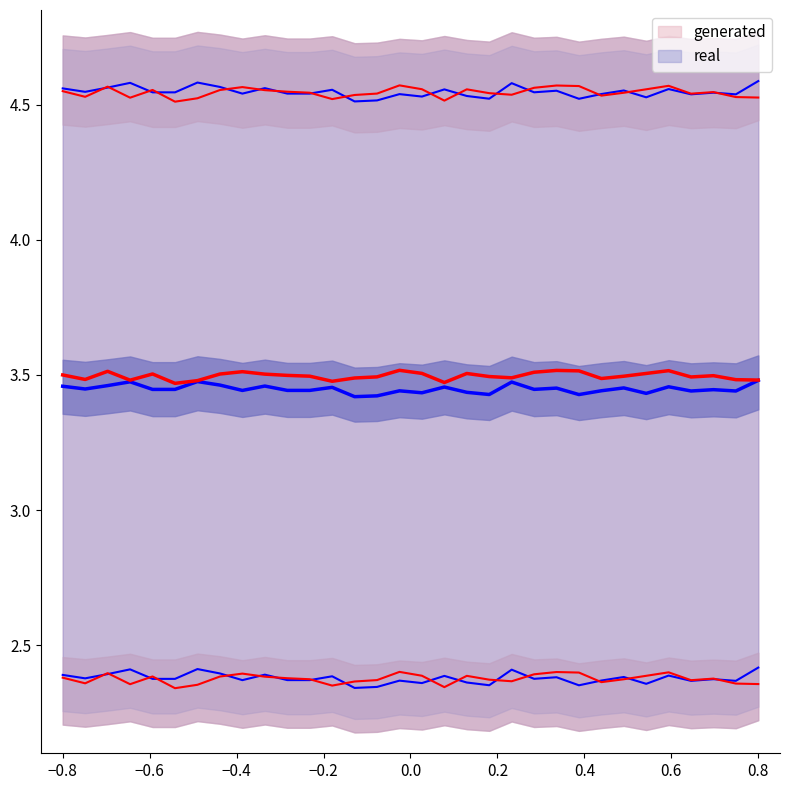

At which category is the sum across all series the highest?

−0.6